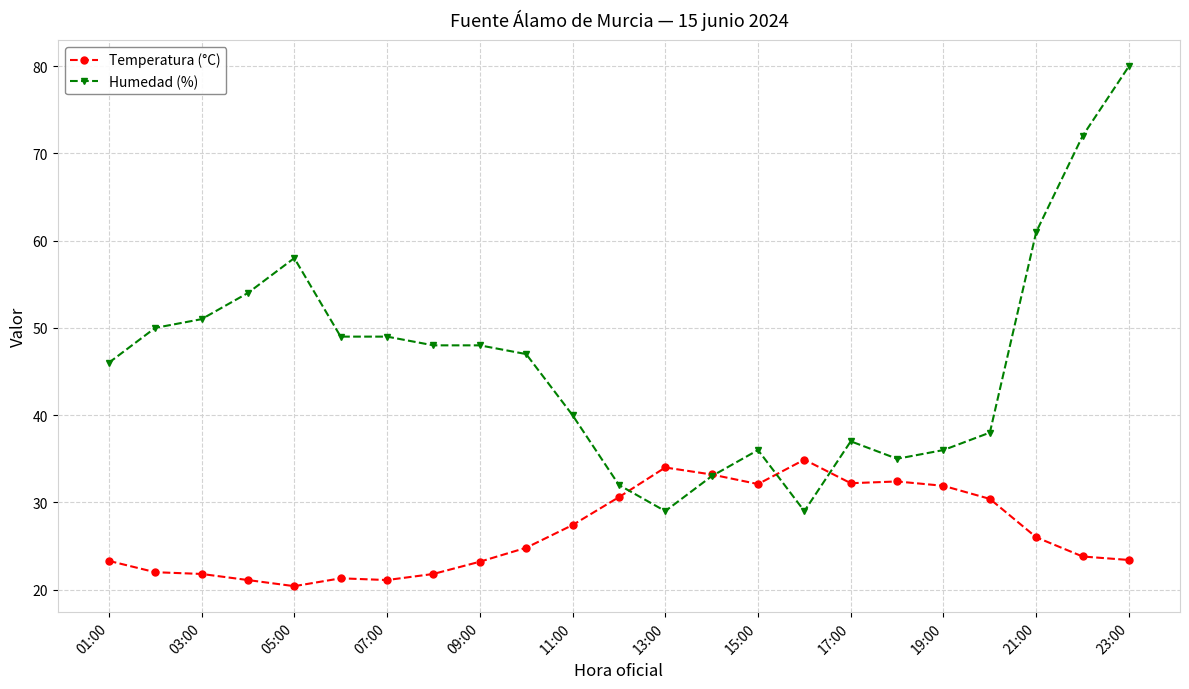

True or false: Temperatura (°C) has more than 1 interior local peaks.

True